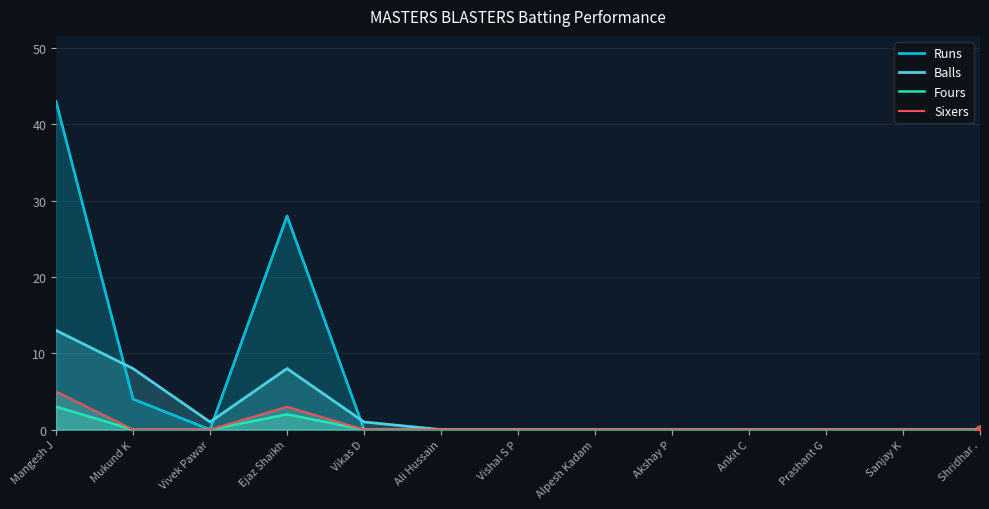

Which series has the widest spread of values?

Runs